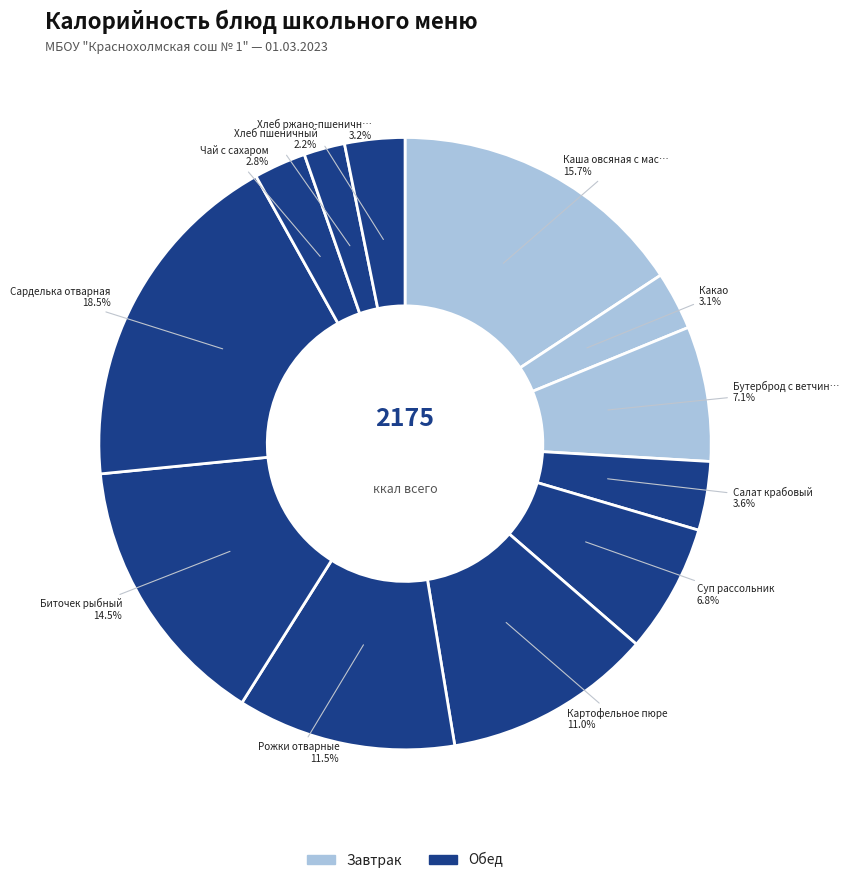

Count the number of slices in the pie.

12